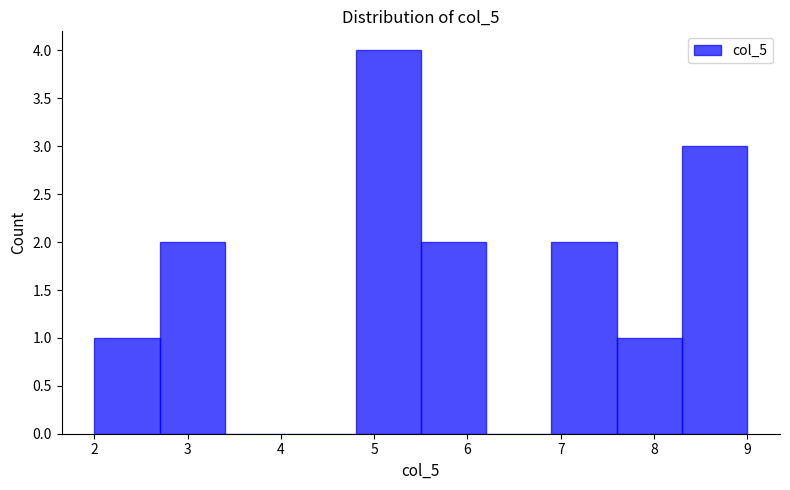

Reading left to right, transcribe this chart: for each bar, give the range it covers on the x-axis and its height. The values are not printed on the chart, so give them approximately, as read against the axis.

2.0 to 2.7: 1
2.7 to 3.4: 2
3.4 to 4.1: 0
4.1 to 4.8: 0
4.8 to 5.5: 4
5.5 to 6.2: 2
6.2 to 6.9: 0
6.9 to 7.6: 2
7.6 to 8.3: 1
8.3 to 9.0: 3